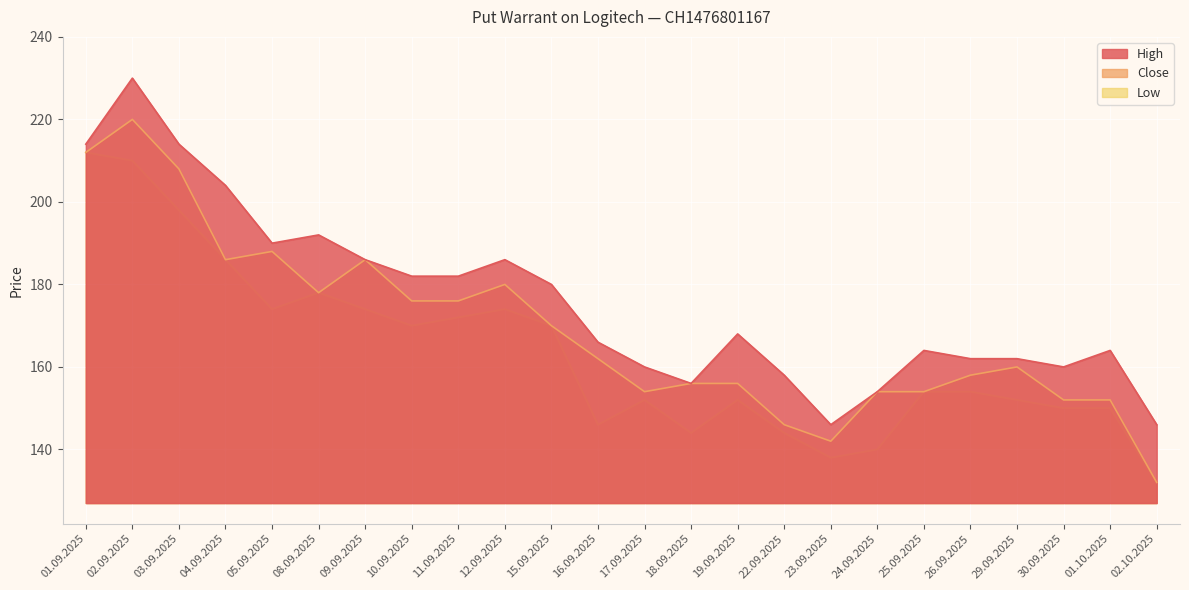

Which series has the largest total across all categories?

High